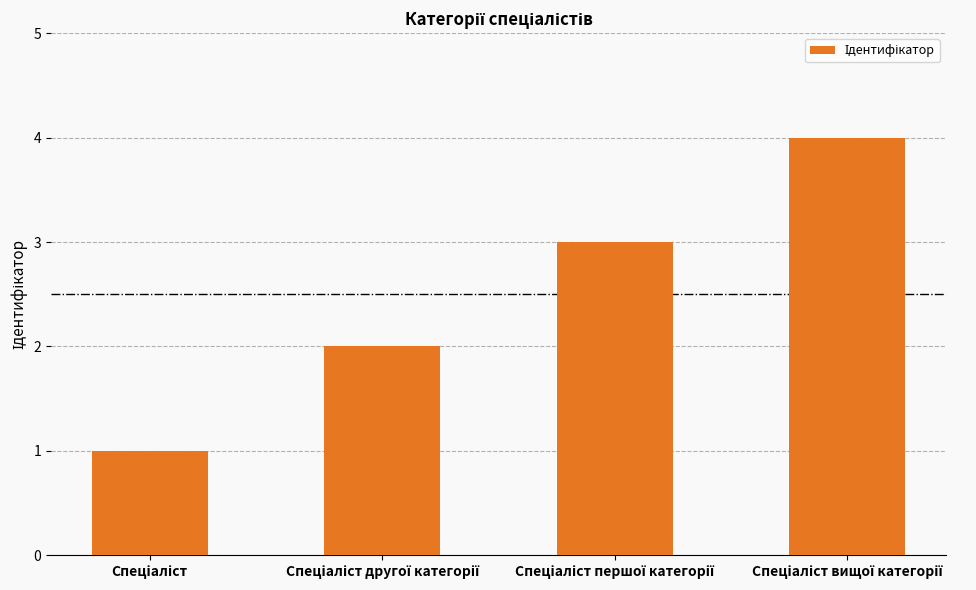

What is the difference between the maximum and minimum values?

3